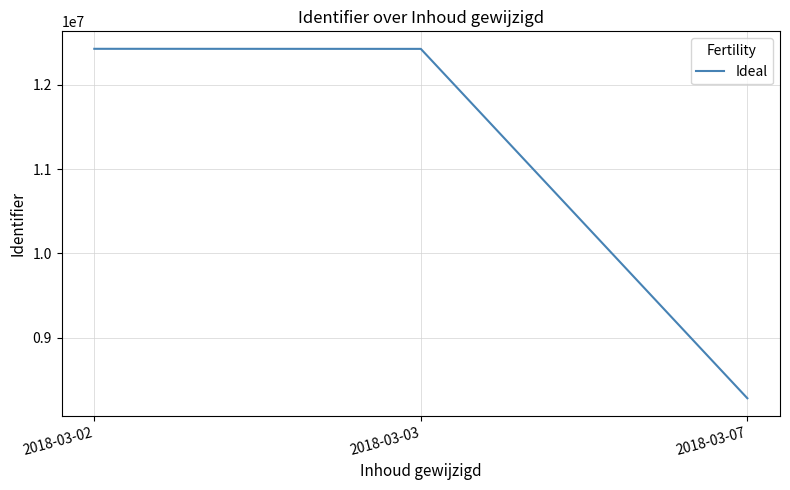

True or false: the data shows 20968872 at 2018-03-02.

False